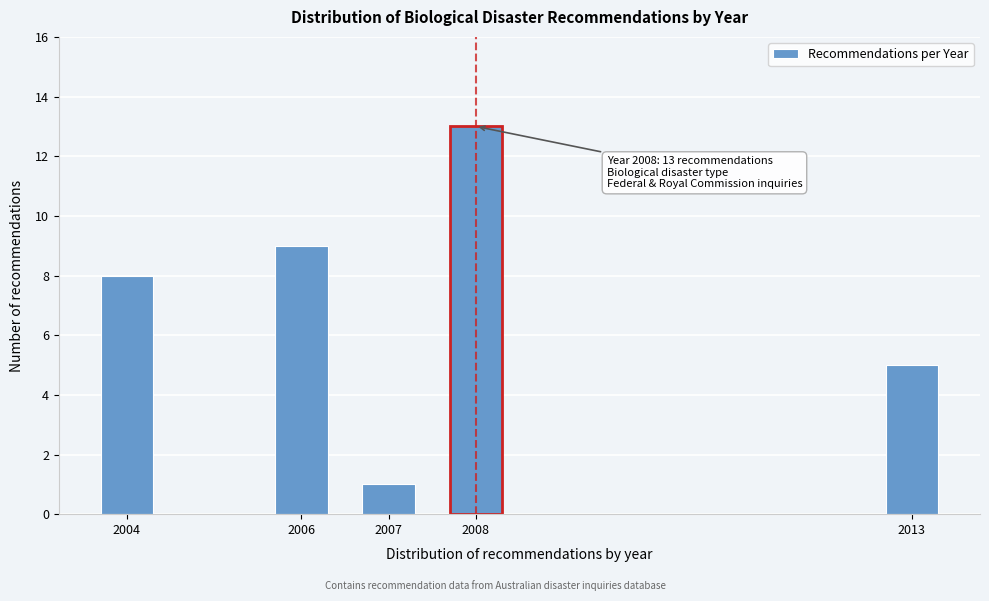

Reading left to right, extract all data points from this chart.

8	9	1	13	5